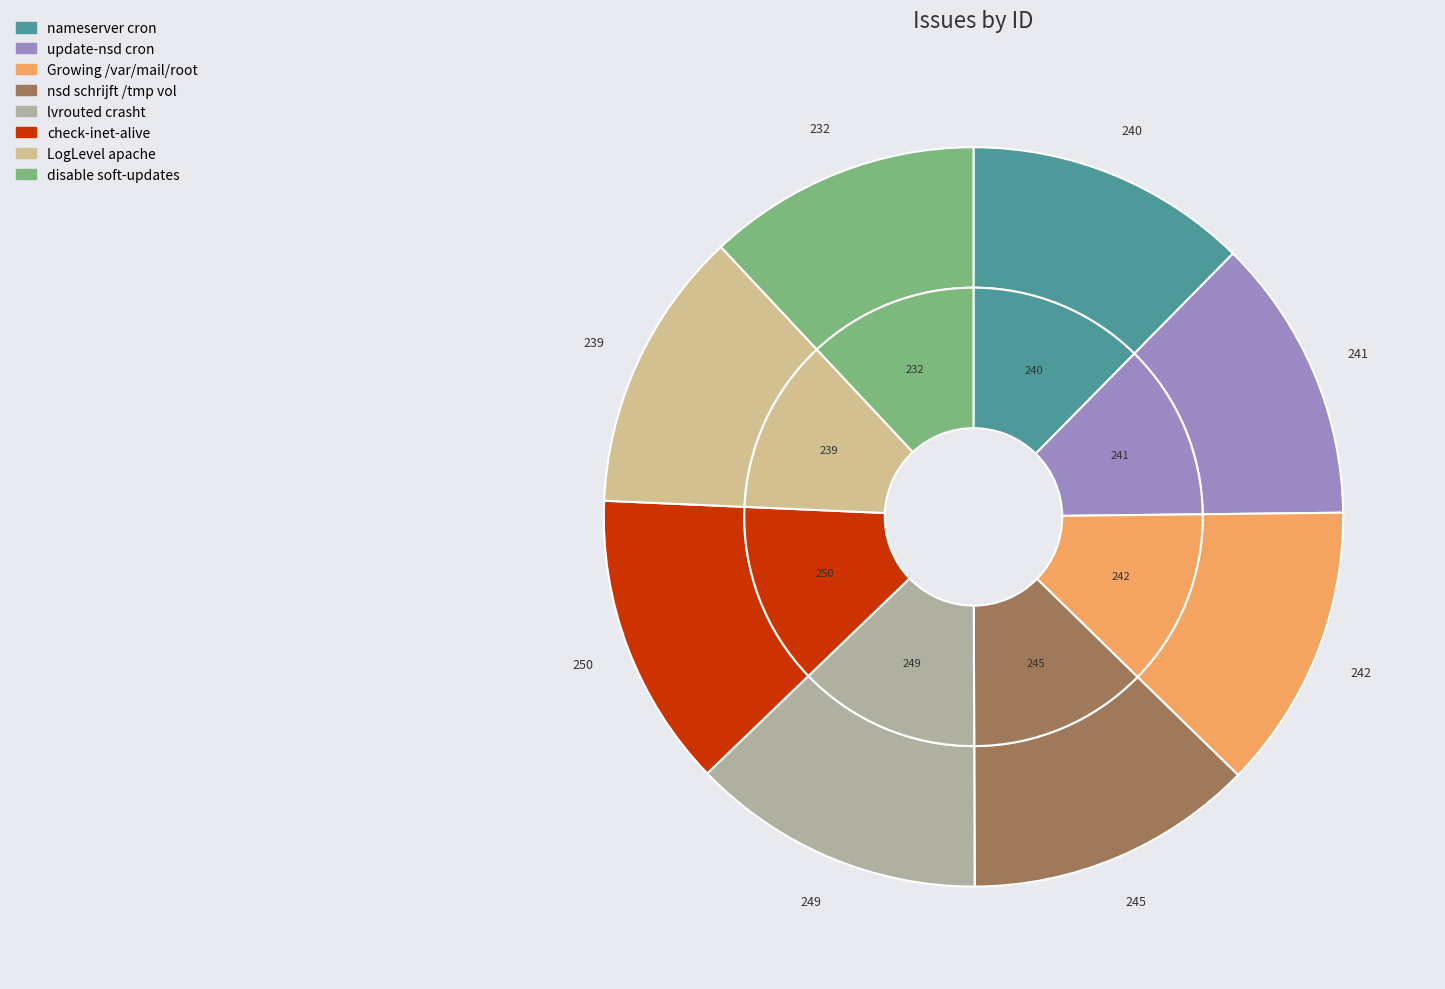

How many slices are in this pie chart?

8